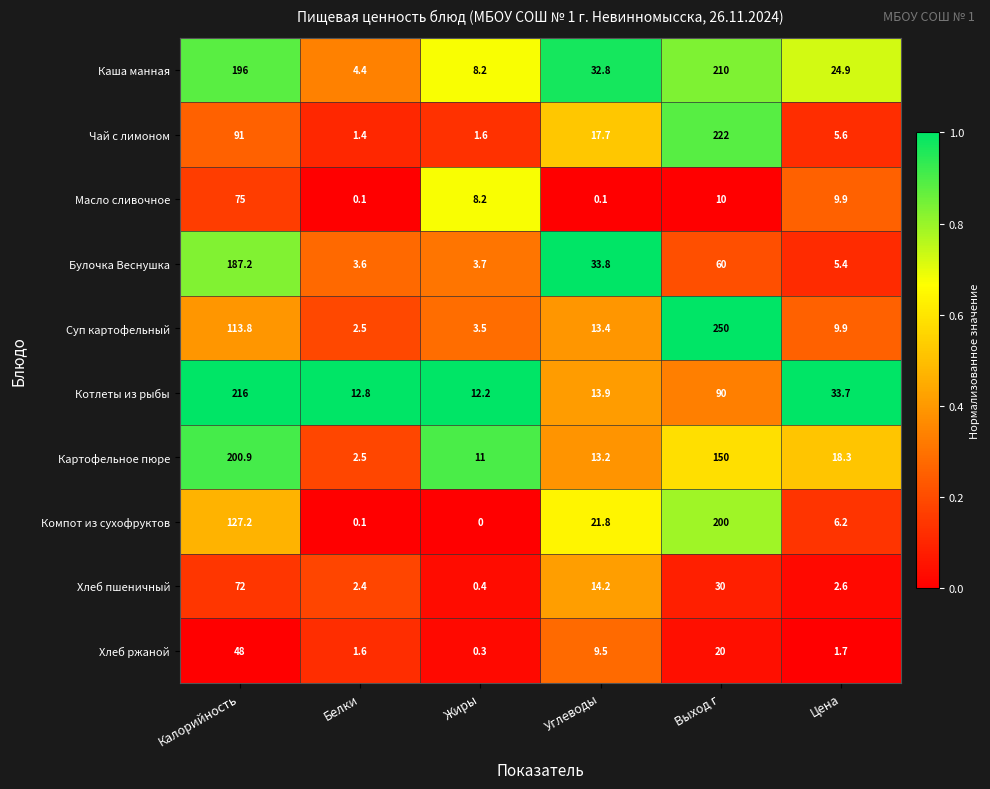

What is the sum of the Котлеты из рыбы values at Жиры and Калорийность?

228.2